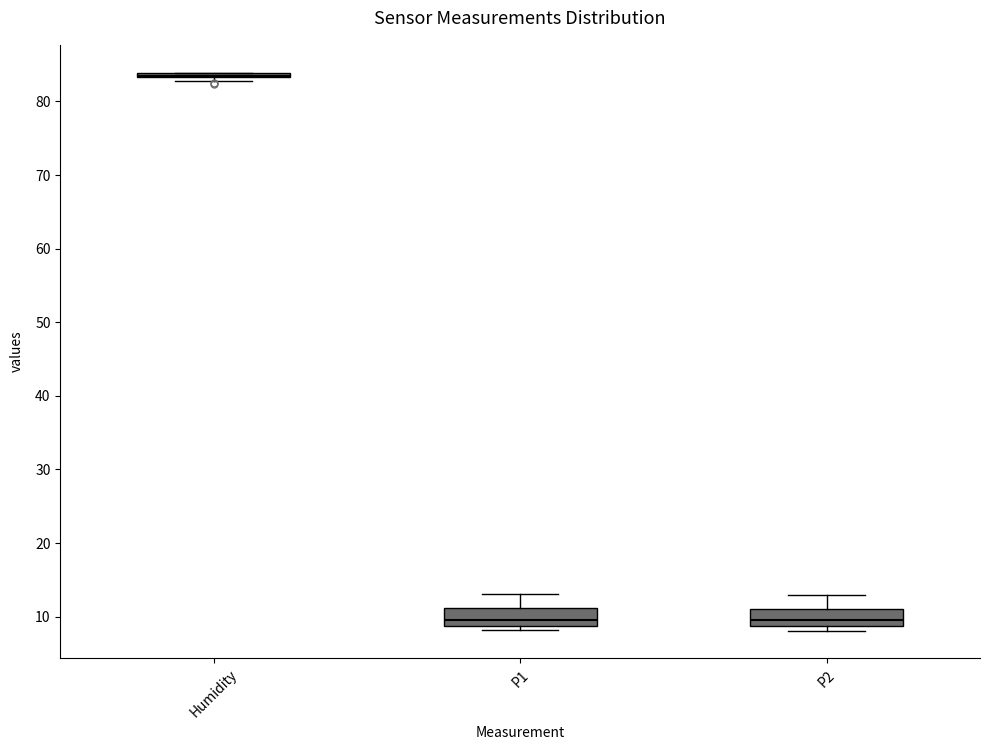

Where does the median line of the box for P2 sit on the y-axis? The values are not printed on the chart, so give them approximately, as read against the axis.

10